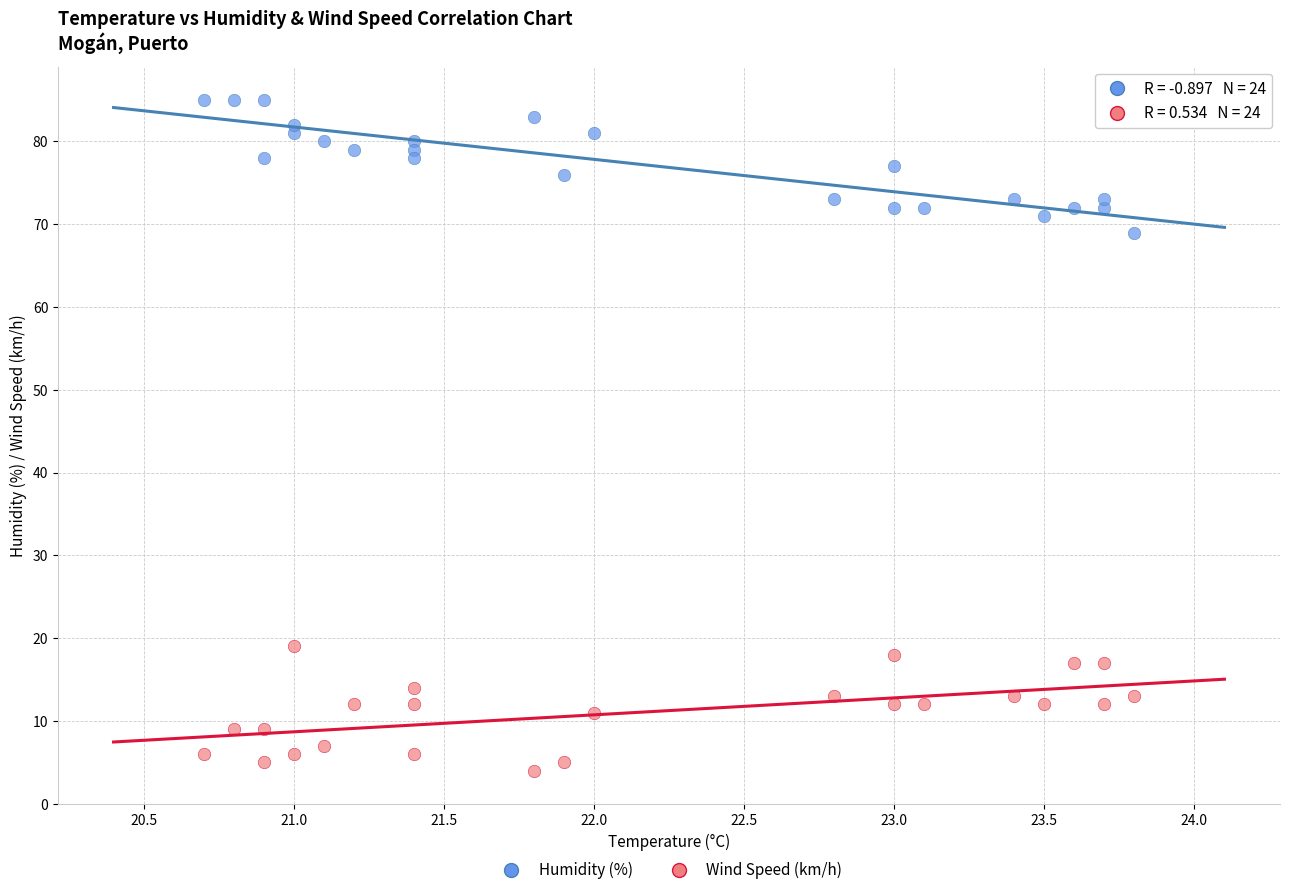

Across all data points, what is the range of Y values (max minus min)?

81